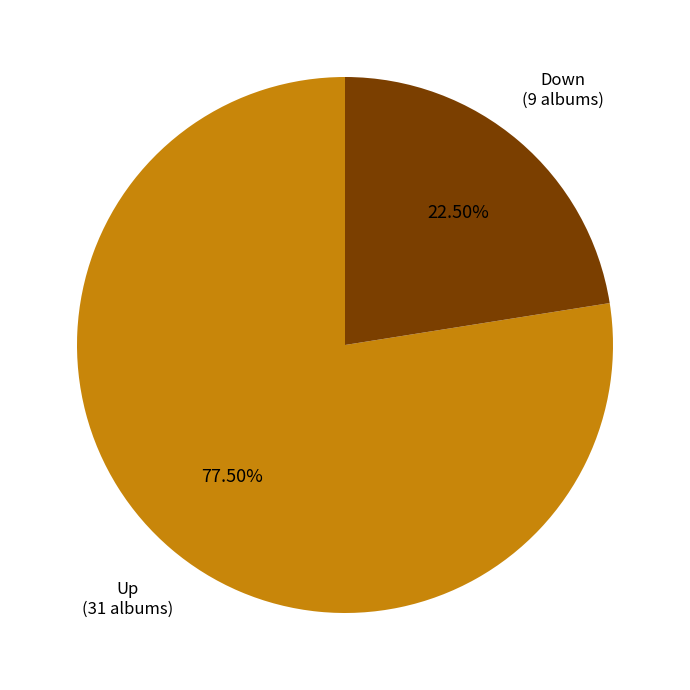

Is there a majority slice in this chart?

Yes